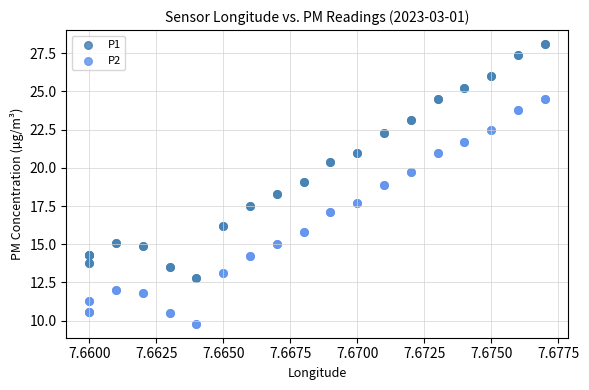

Which series contains the lowest Y value?

P2